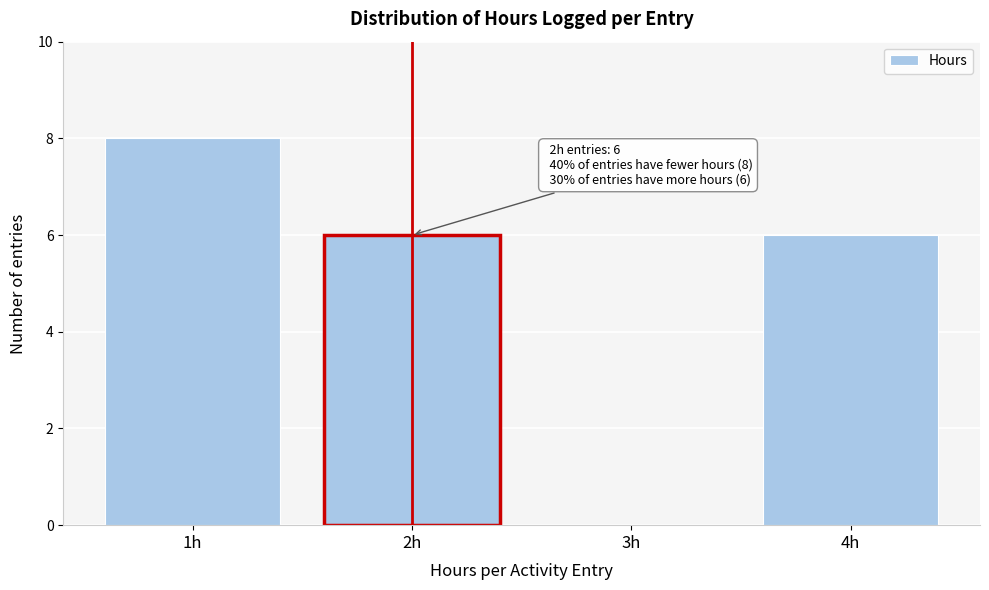

Reading left to right, list all the values displayed in this chart.

1h=8	2h=6	3h=0	4h=6